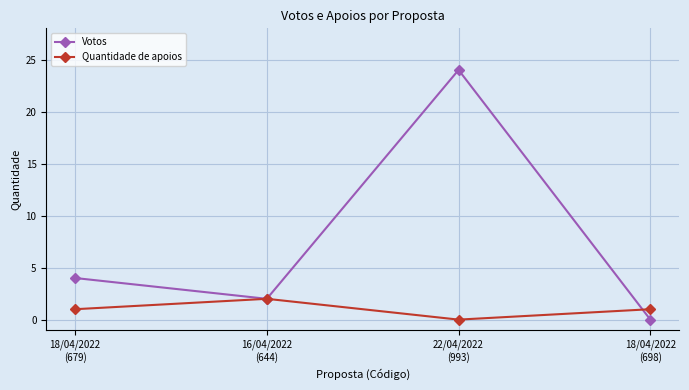

How many positive values does the Votos series have?

3